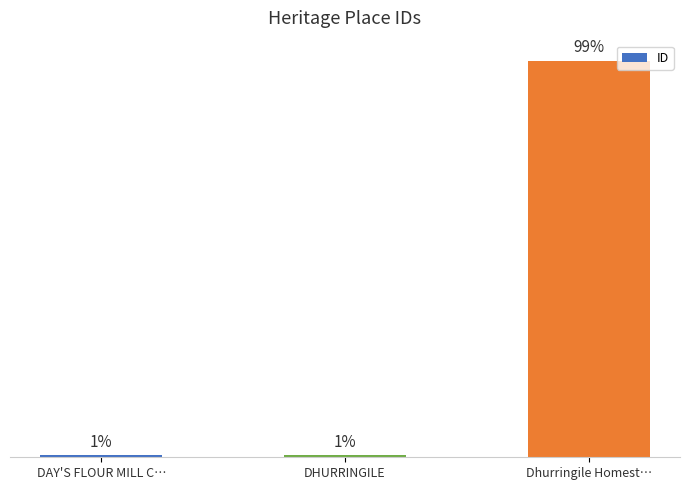

Does the chart contain any negative values?

No